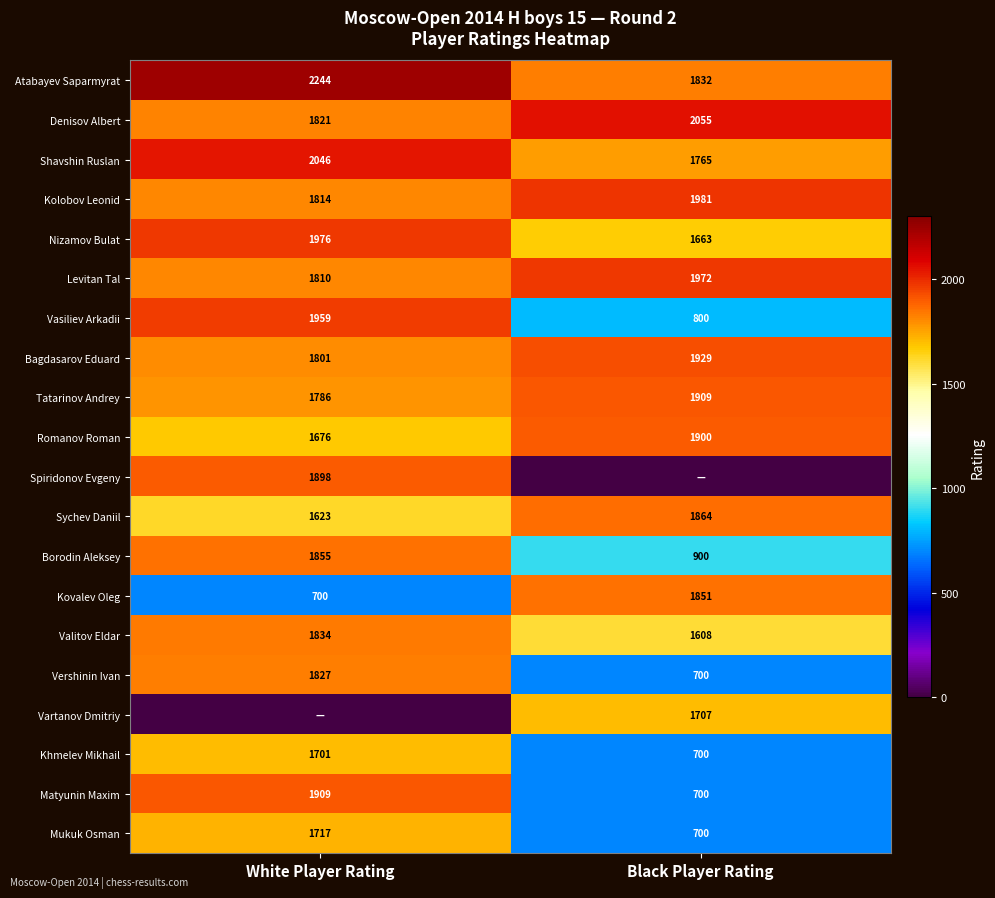

True or false: Levitan Tal has a value of 2815 at White Player Rating.

False